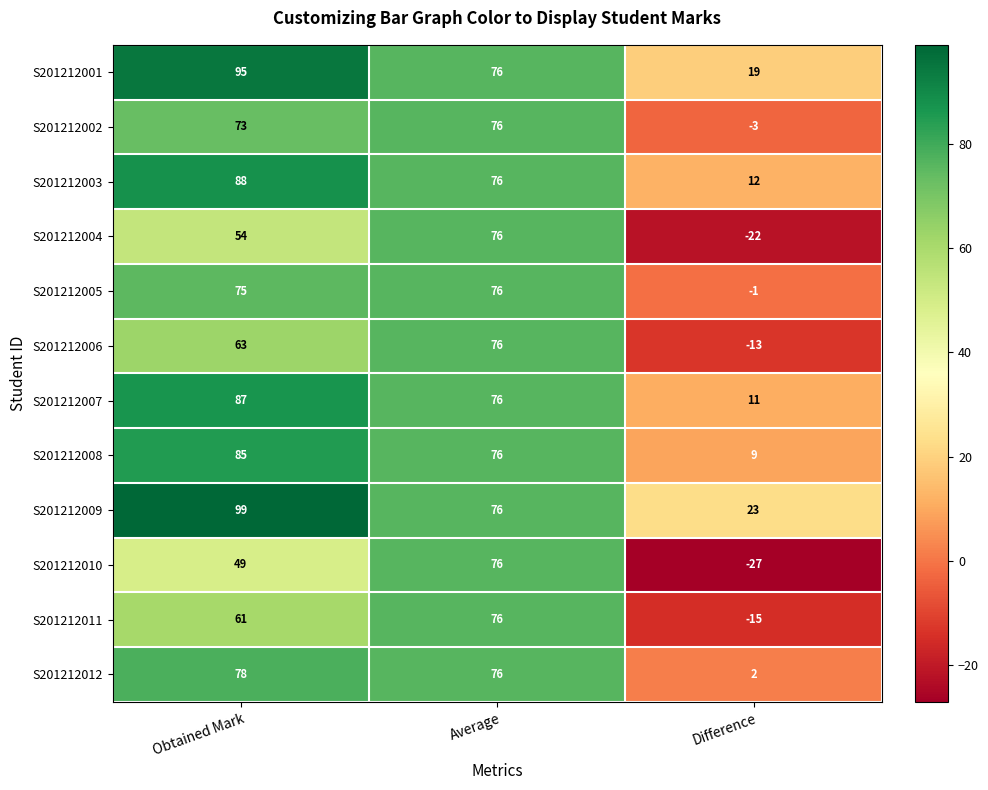

What is the sum of all S201212005 values?

150